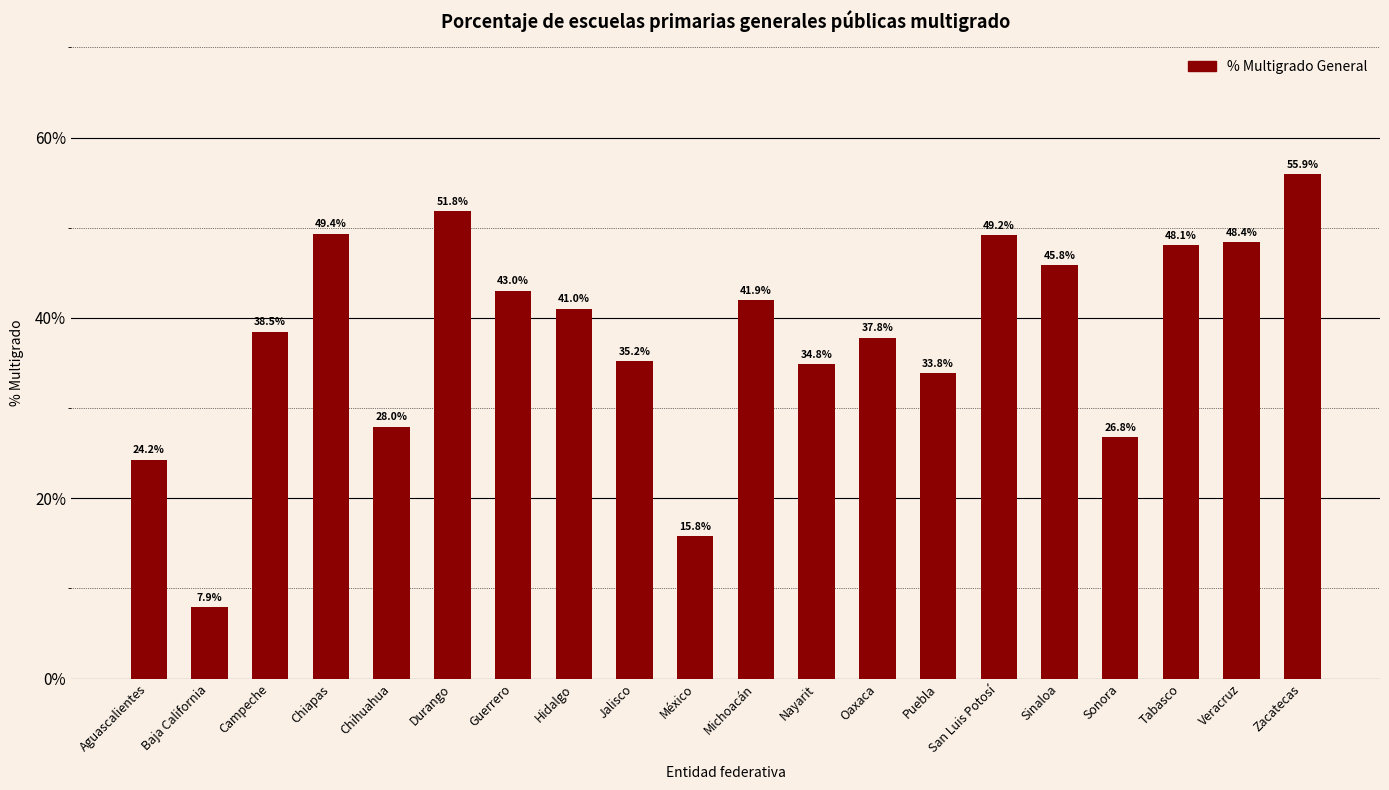

Reading right to left, list all the values displayed in this chart.

55.9	48.4	48.1	26.8	45.8	49.2	33.8	37.8	34.8	41.9	15.8	35.2	41.0	43.0	51.8	28.0	49.4	38.5	7.9	24.2